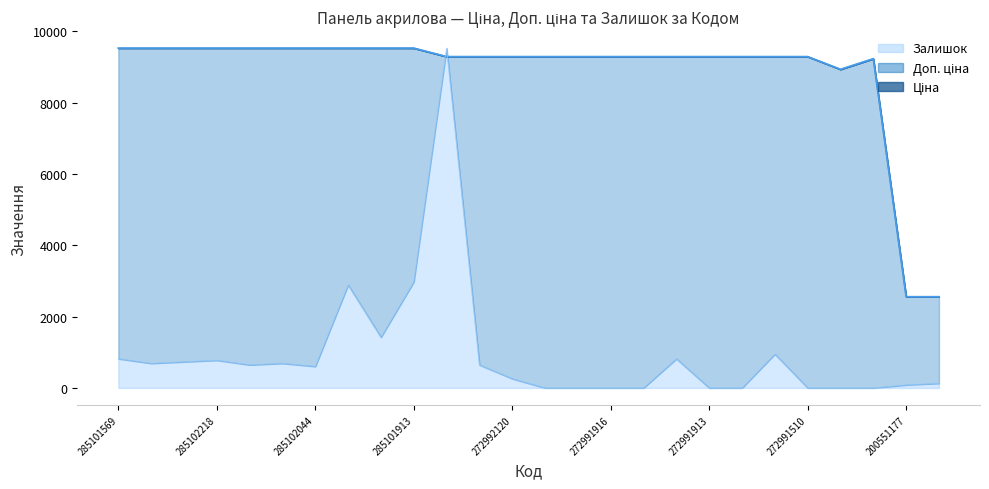

Reading left to right, what are all the values shown in this chart?

Ціна: 285101569=9531.7	285102221=9531.7	285102219=9531.7	285102218=9531.7	285102216=9531.7	285102120=9531.7	285102044=9531.7	285101916=9531.7	285101915=9531.7	285101913=9531.7	272992170=9293.2	272992121=9293.2	272992120=9293.2	272992030=9293.2	272991917=9293.2	272991916=9293.2	272991915=9293.2	272991914=9293.2	272991913=9293.2	272991569=9293.2	272991568=9293.2	272991510=9293.2	263341914=8936.2	254631914=9235.4	200551177=2558.9	200551169=2558.9
Доп. ціна: 285101569=9531.7	285102221=9531.7	285102219=9531.7	285102218=9531.7	285102216=9531.7	285102120=9531.7	285102044=9531.7	285101916=9531.7	285101915=9531.7	285101913=9531.7	272992170=9293.2	272992121=9293.2	272992120=9293.2	272992030=9293.2	272991917=9293.2	272991916=9293.2	272991915=9293.2	272991914=9293.2	272991913=9293.2	272991569=9293.2	272991568=9293.2	272991510=9293.2	263341914=8936.2	254631914=9235.4	200551177=2559.0	200551169=2559.0
Залишок: 285101569=819.5	285102221=690.1	285102219=733.2	285102218=776.3	285102216=646.9	285102120=690.1	285102044=603.8	285101916=2889.7	285101915=1423.3	285101913=2975.9	272992170=9531.7	272992121=646.9	272992120=258.8	272992030=0.0	272991917=0.0	272991916=0.0	272991915=0.0	272991914=819.5	272991913=0.0	272991569=0.0	272991568=948.9	272991510=0.0	263341914=0.0	254631914=0.0	200551177=86.3	200551169=129.4